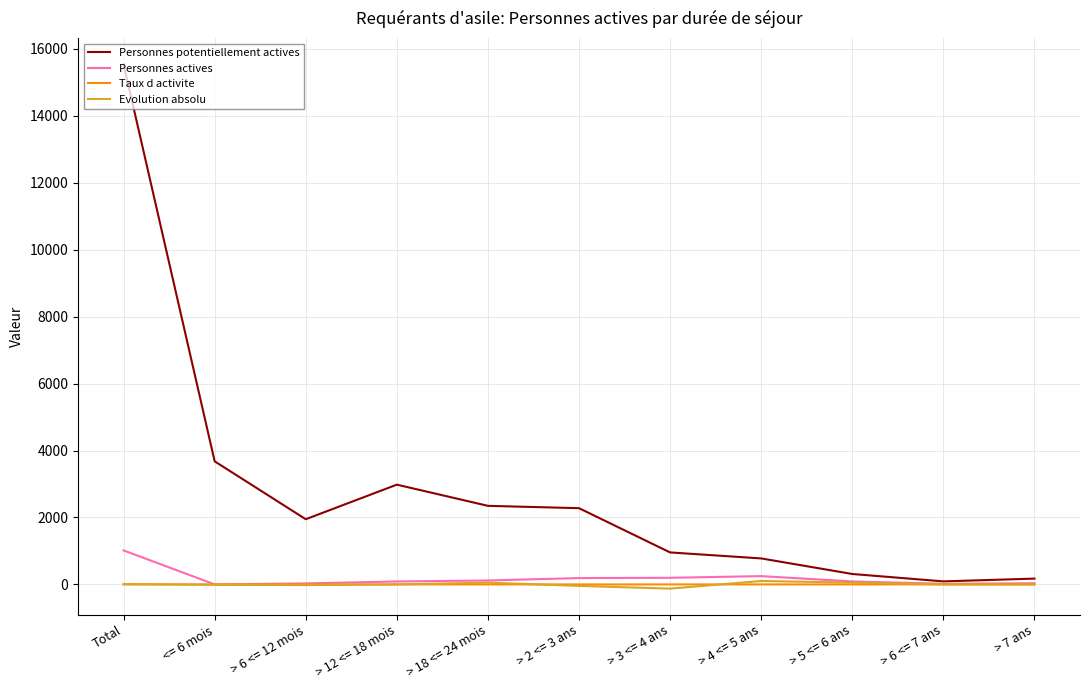

Count the number of categories in the chart.

11